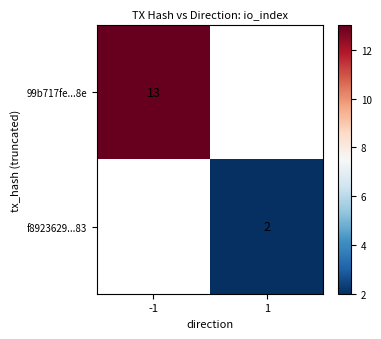

True or false: f8923629...83 has a value of 1 at 1.

False